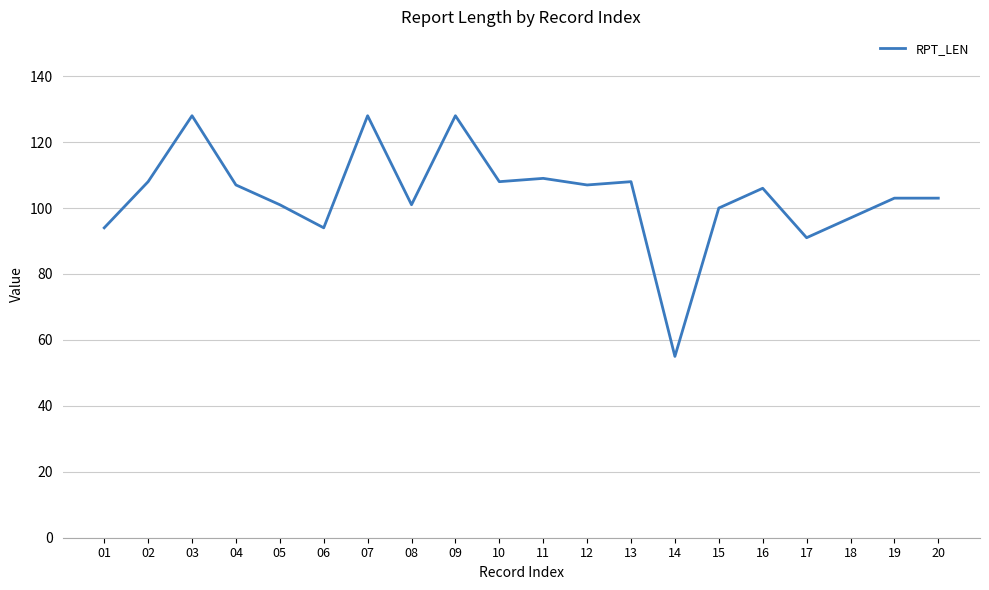

Which category has the lowest value across all series?

14